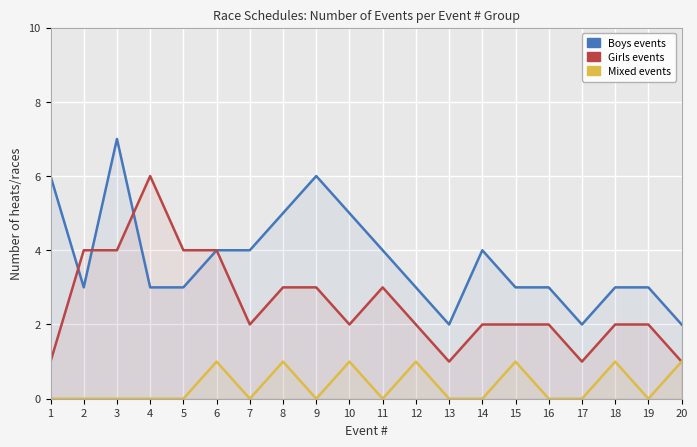

List the labels in order of Girls events value, largest first.

4, 2, 3, 5, 6, 8, 9, 11, 7, 10, 12, 14, 15, 16, 18, 19, 1, 13, 17, 20